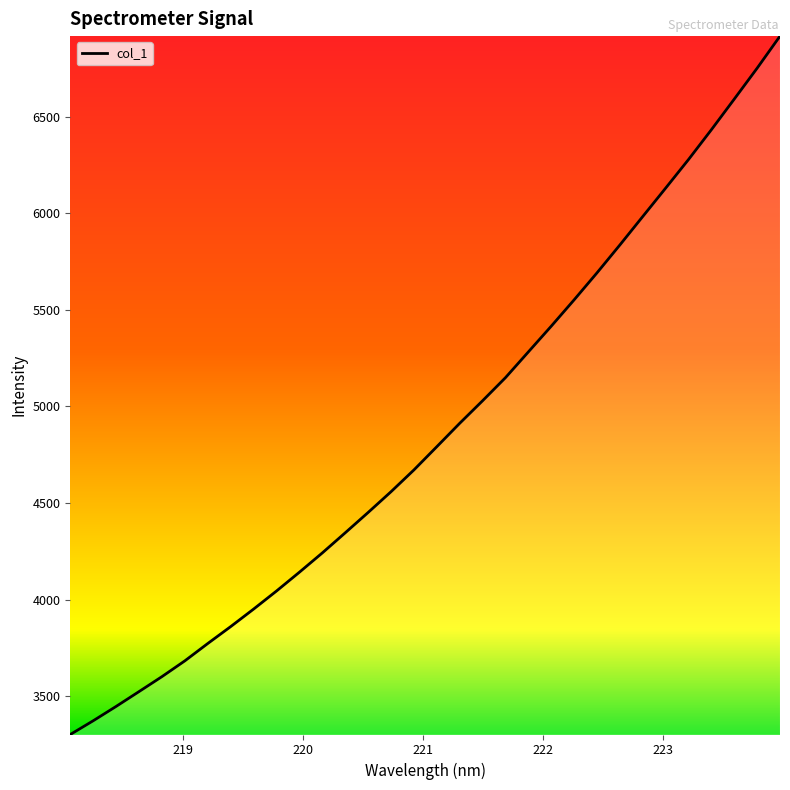

What is the greatest value displayed?

6916.9